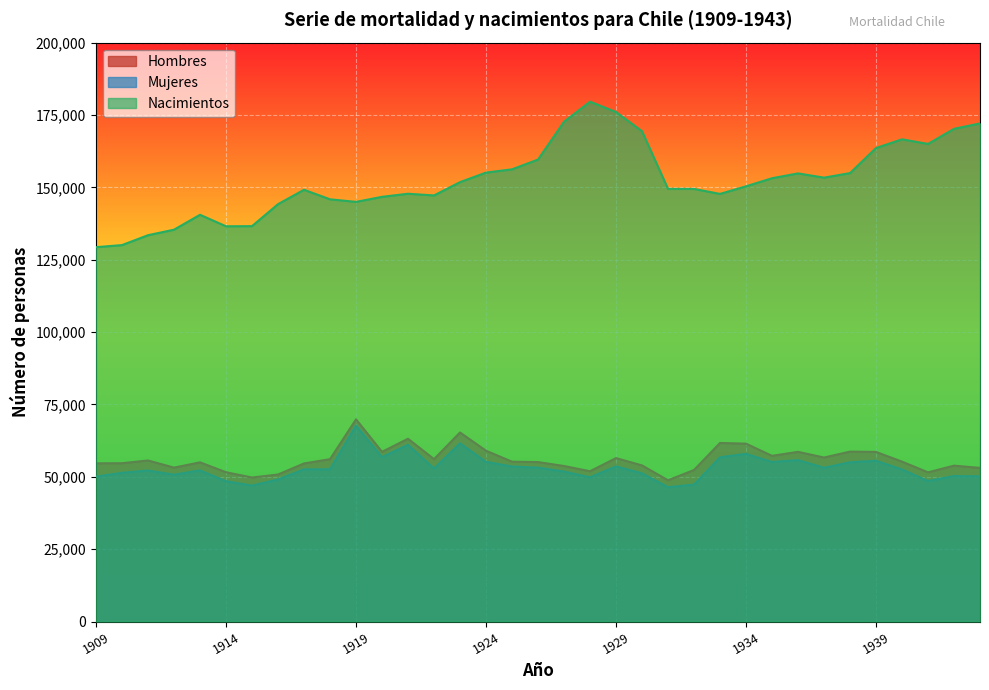

What is the difference between the maximum and second lowest values in the Nacimientos series?

49542